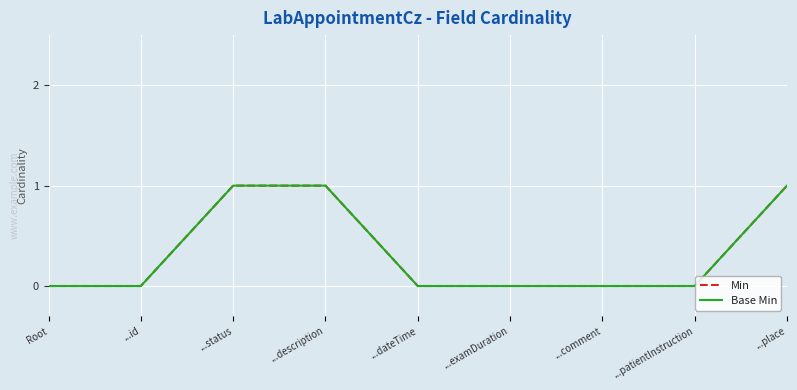

What is the maximum value for Base Min?

1